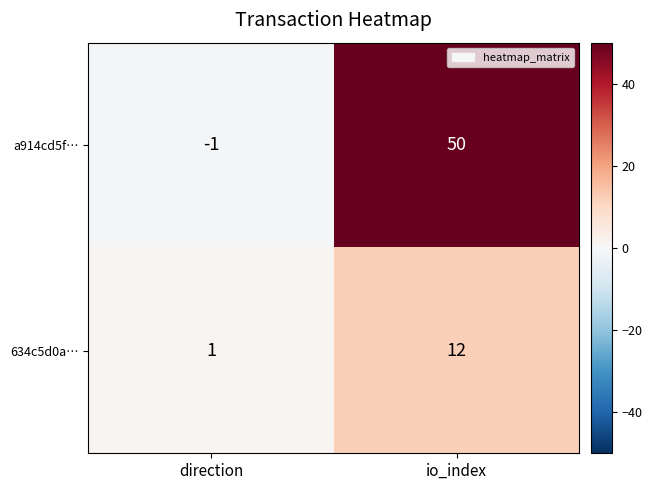

What value does the a914cd5f… series have at io_index?

50